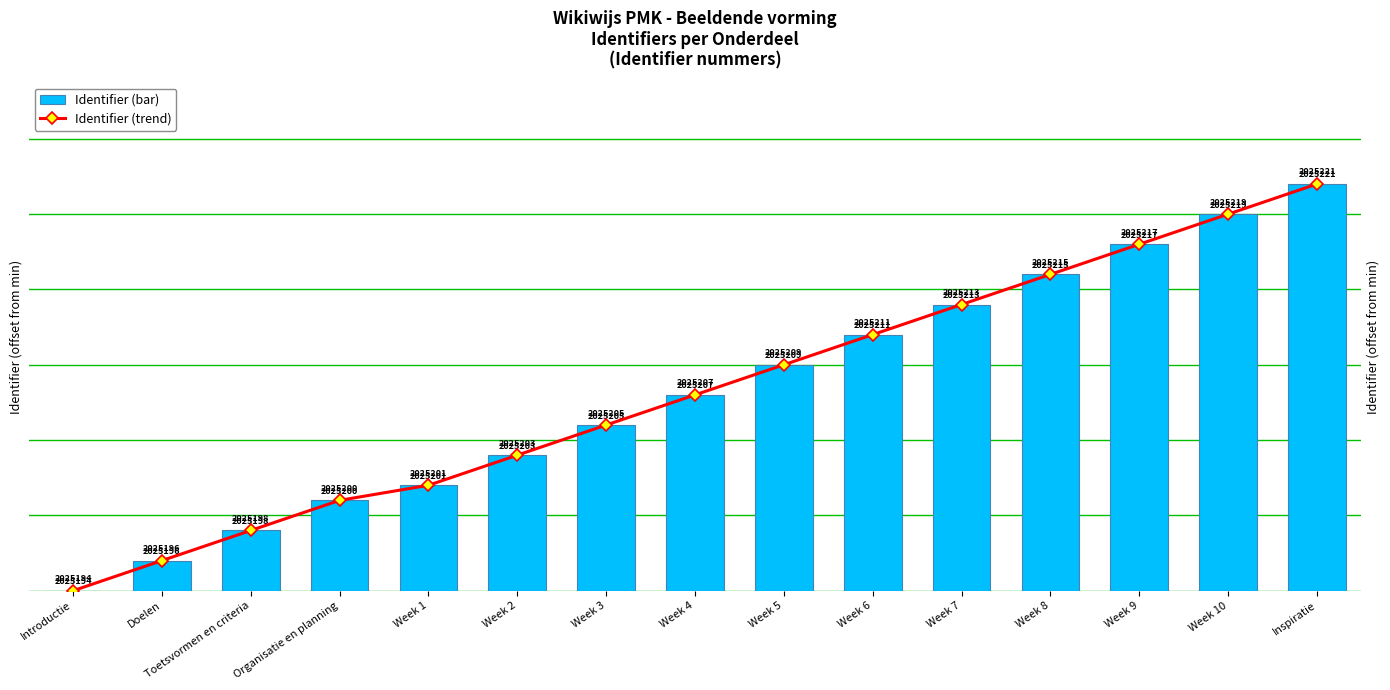

Which category has the highest value in the Identifier (trend) series?

Inspiratie